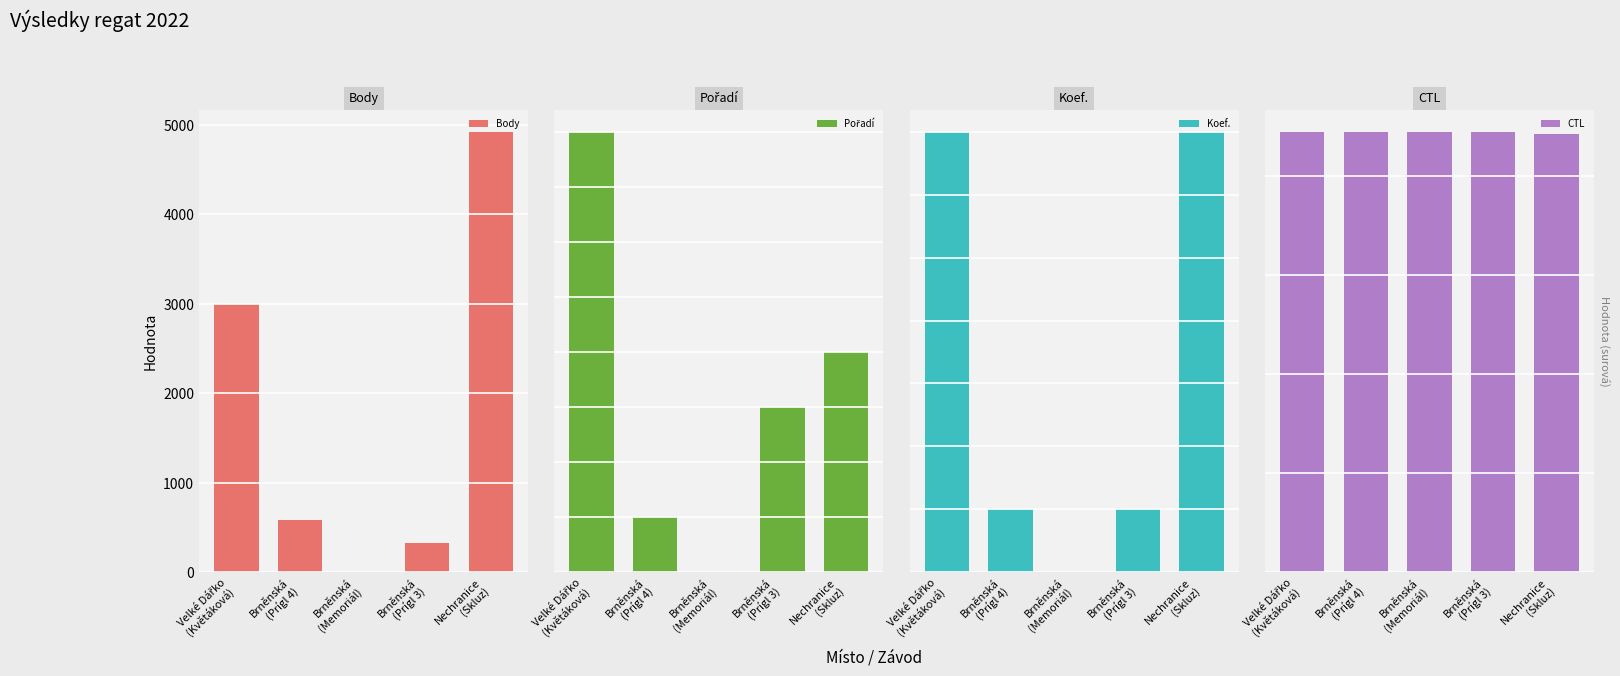

Reading left to right, what are all the values shown in this chart?

Body: Velké Dářko
(Květáková)=2999	Brněnská
(Prígl 4)=578	Brněnská
(Memoriál)=0	Brněnská
(Prígl 3)=323	Nechranice
(Skluz)=4921
Pořadí: Velké Dářko
(Květáková)=8	Brněnská
(Prígl 4)=1	Brněnská
(Memoriál)=0	Brněnská
(Prígl 3)=3	Nechranice
(Skluz)=4
Koef.: Velké Dářko
(Květáková)=7	Brněnská
(Prígl 4)=1	Brněnská
(Memoriál)=0	Brněnská
(Prígl 3)=1	Nechranice
(Skluz)=7
CTL: Velké Dářko
(Květáková)=222002	Brněnská
(Prígl 4)=222113	Brněnská
(Memoriál)=222111	Brněnská
(Prígl 3)=222110	Nechranice
(Skluz)=221103